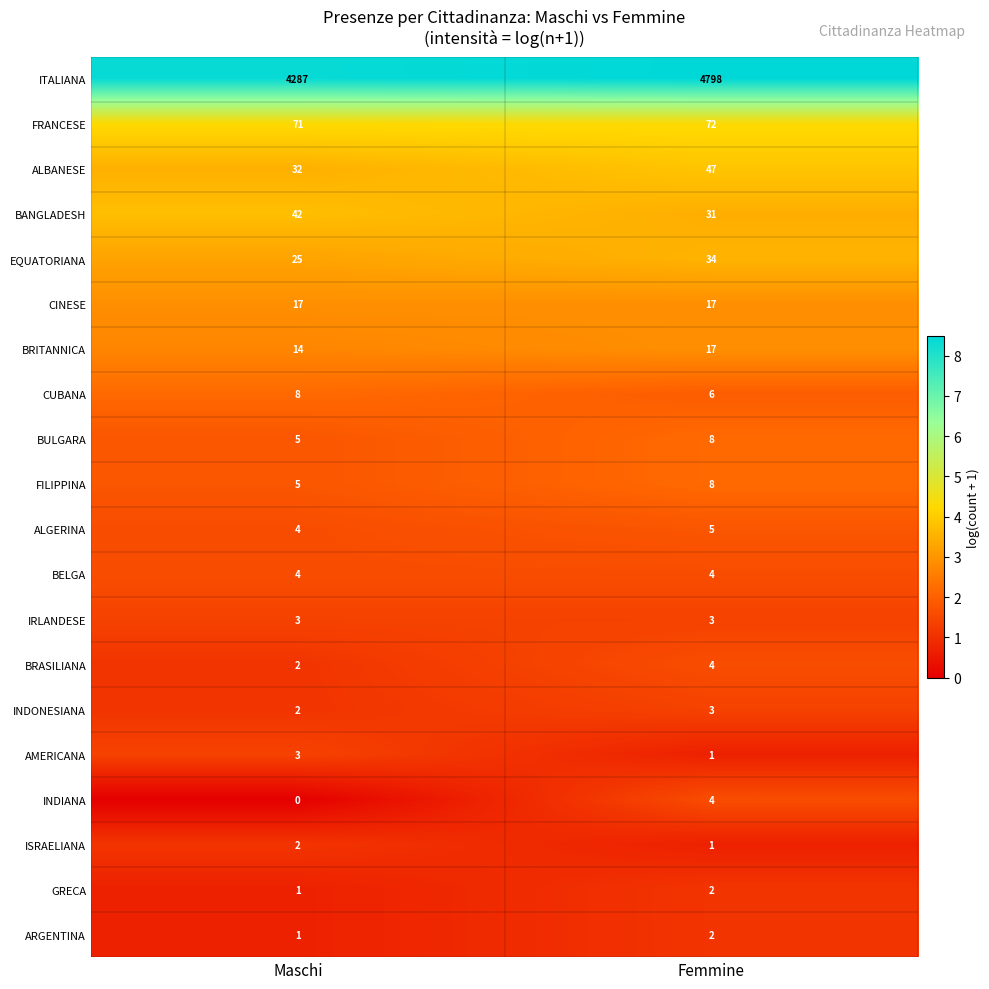

How many series are shown in this chart?

20